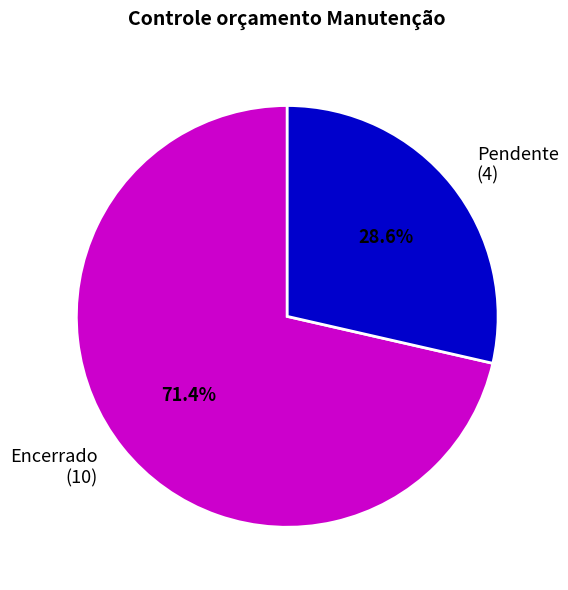

Does any single category account for the majority?

Yes